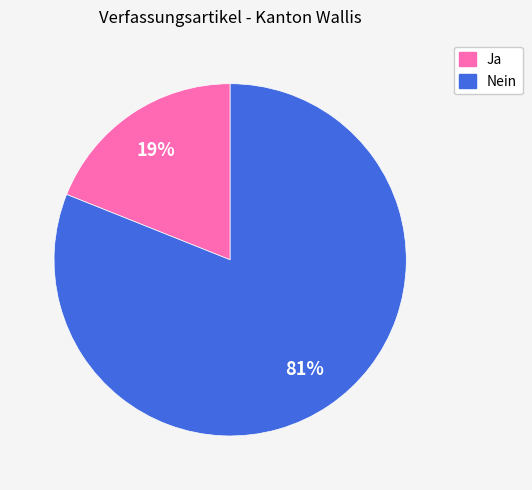

Is there a majority slice in this chart?

Yes